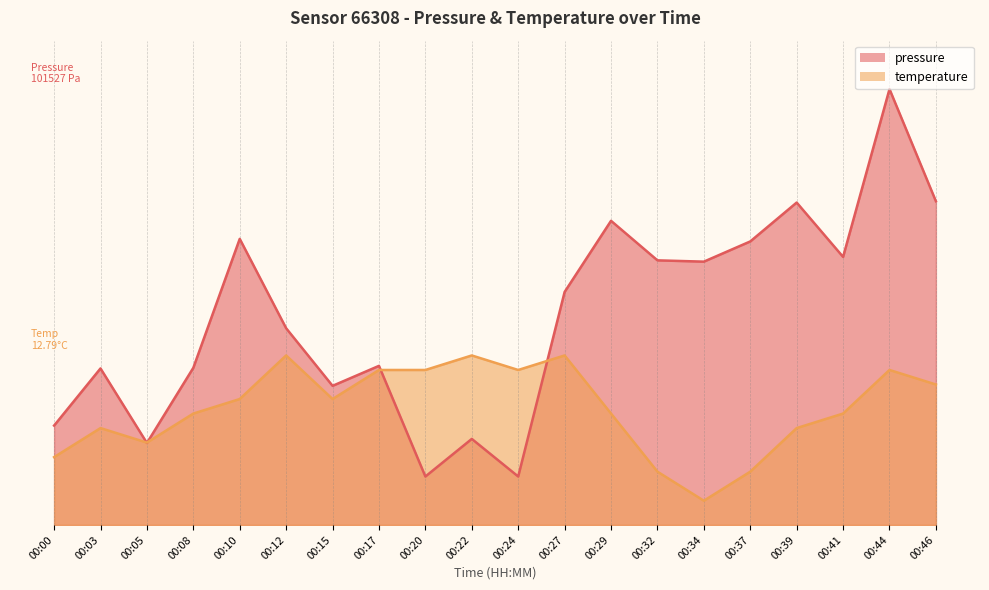

At 00:34, list the series in order from largest to smallest.

pressure, temperature